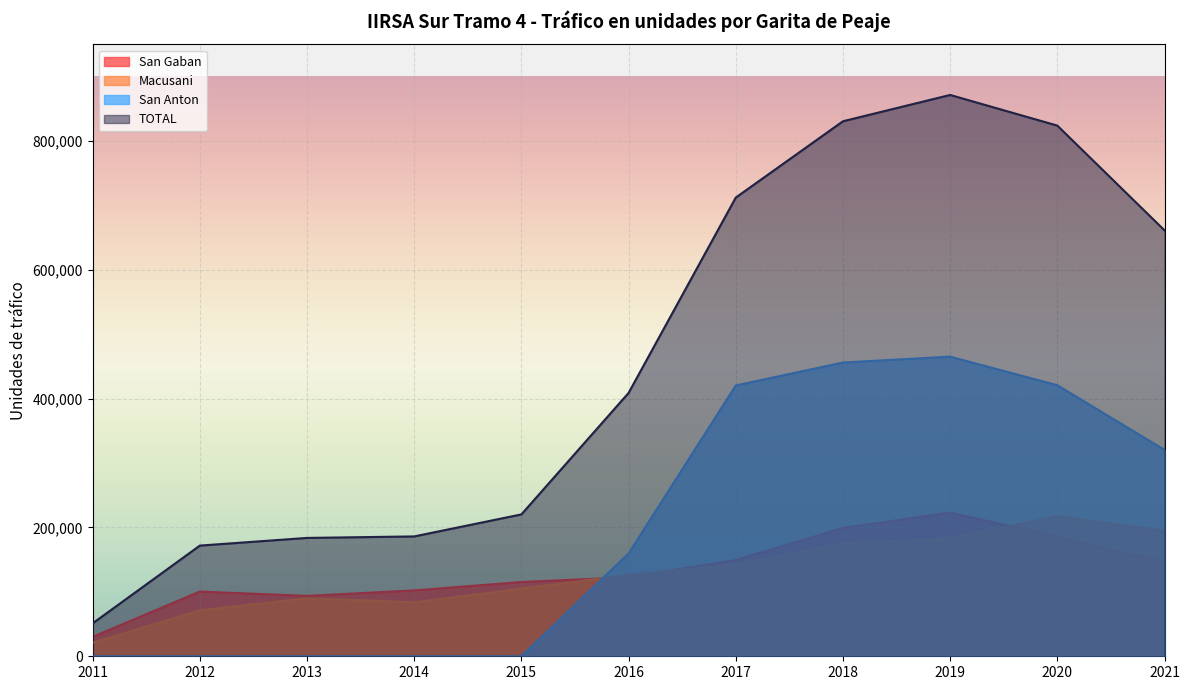

What is the difference between the San Anton values at 2015 and 2018?

456093